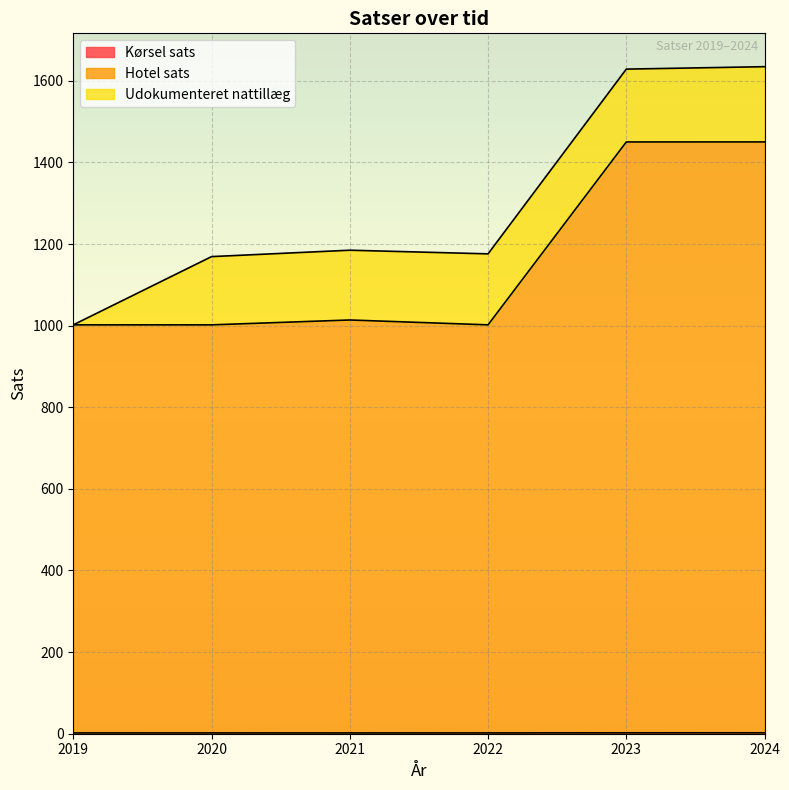

Between 2022 and 2024, which series saw the biggest shift?

Hotel sats